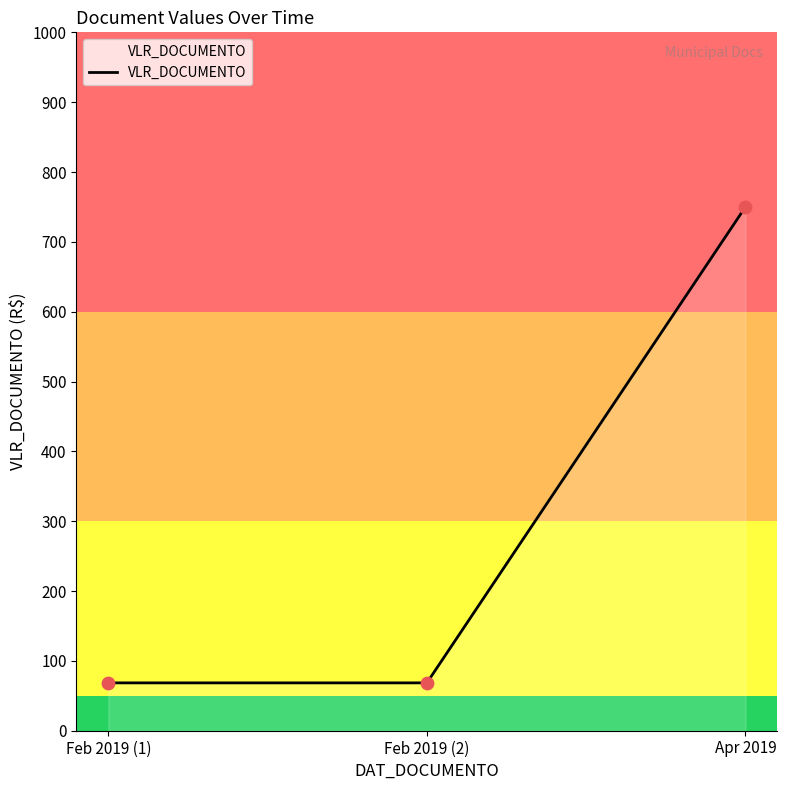

Between Feb 2019 (2) and Apr 2019, which is larger?

Apr 2019